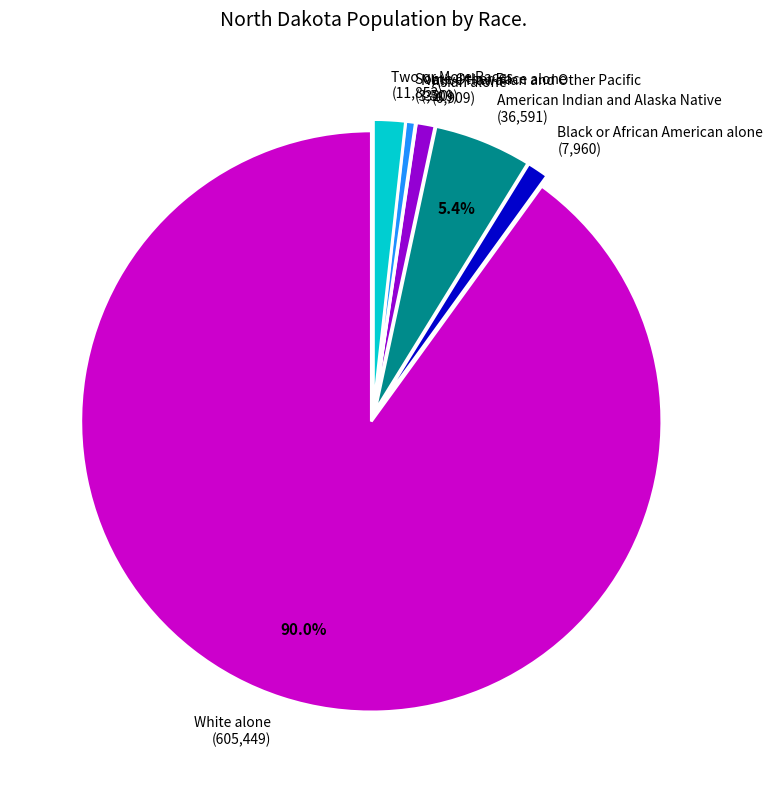

To the nearest percent, what is the difference between the largest and smallest slice percentages?

90%